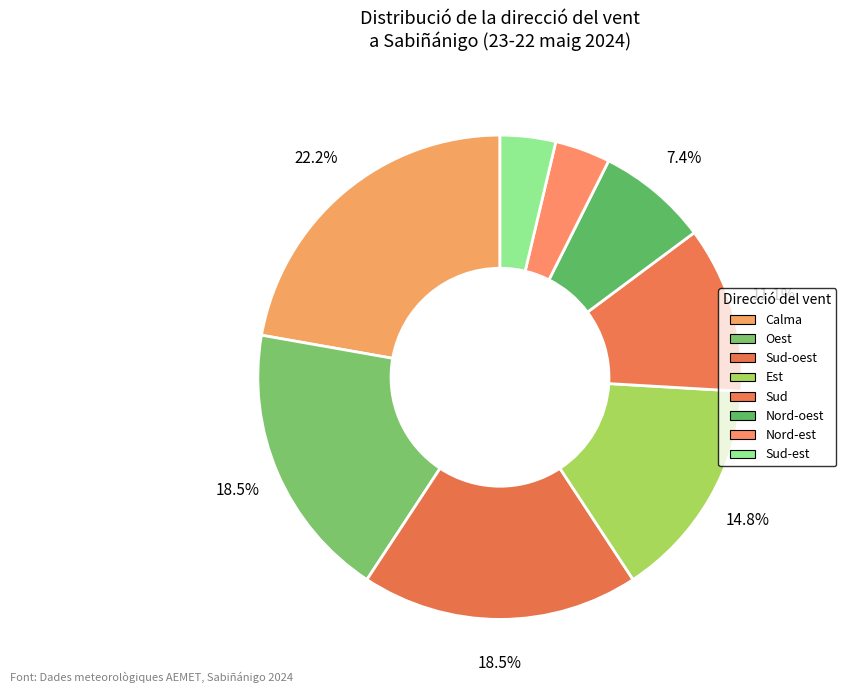

Does Est represent more than half of the total?

No